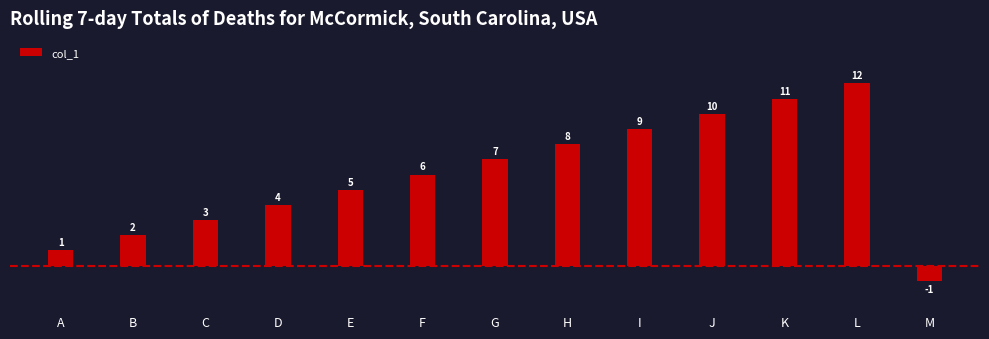

Reading left to right, transcribe all the data shown in this chart.

1	2	3	4	5	6	7	8	9	10	11	12	-1